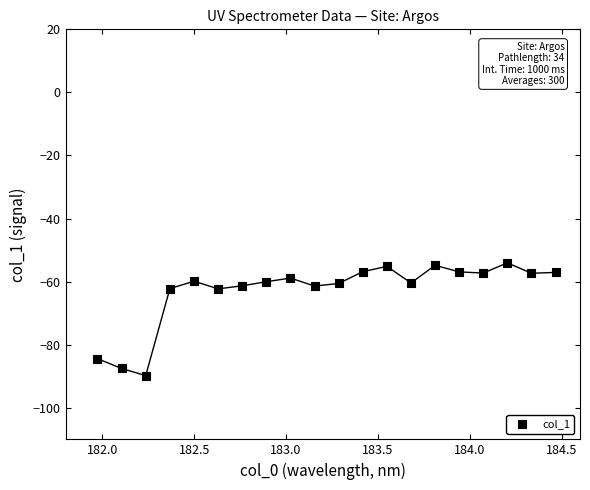

What is the range of X values (max minus min)?

2.5